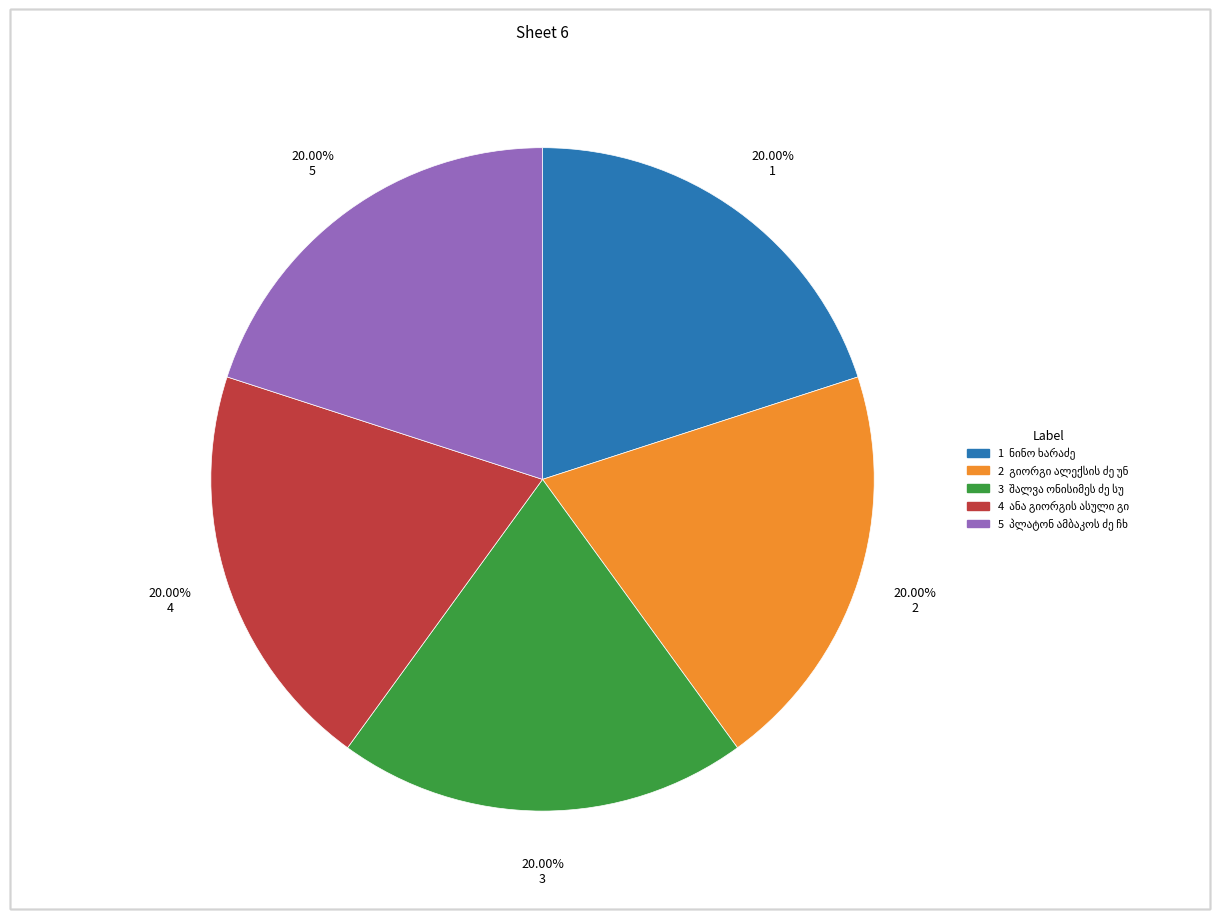

Is there any slice that represents more than half of the pie?

No